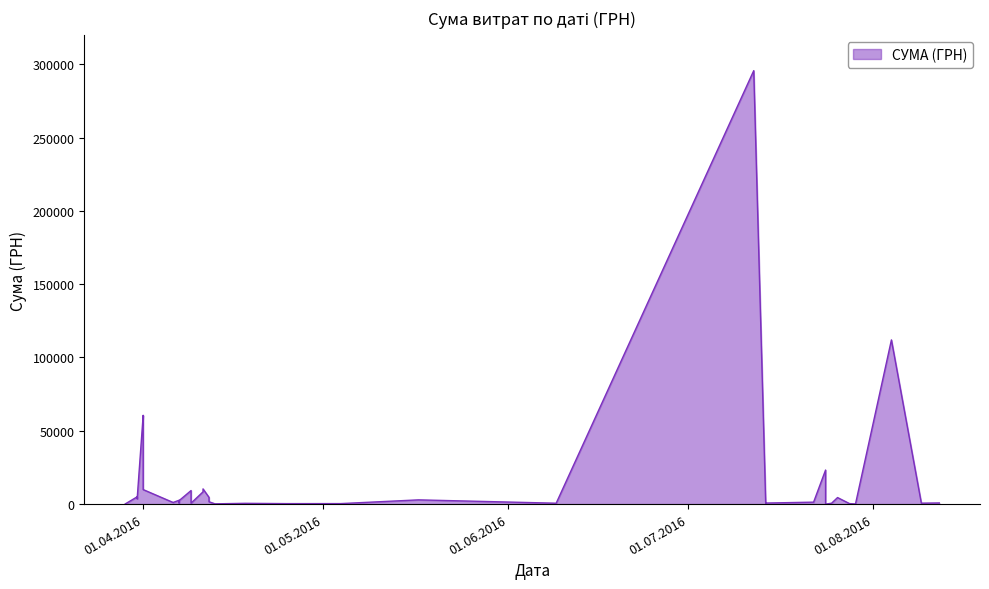

The value at 12.04.2016 is 1592.4. True or false?

True